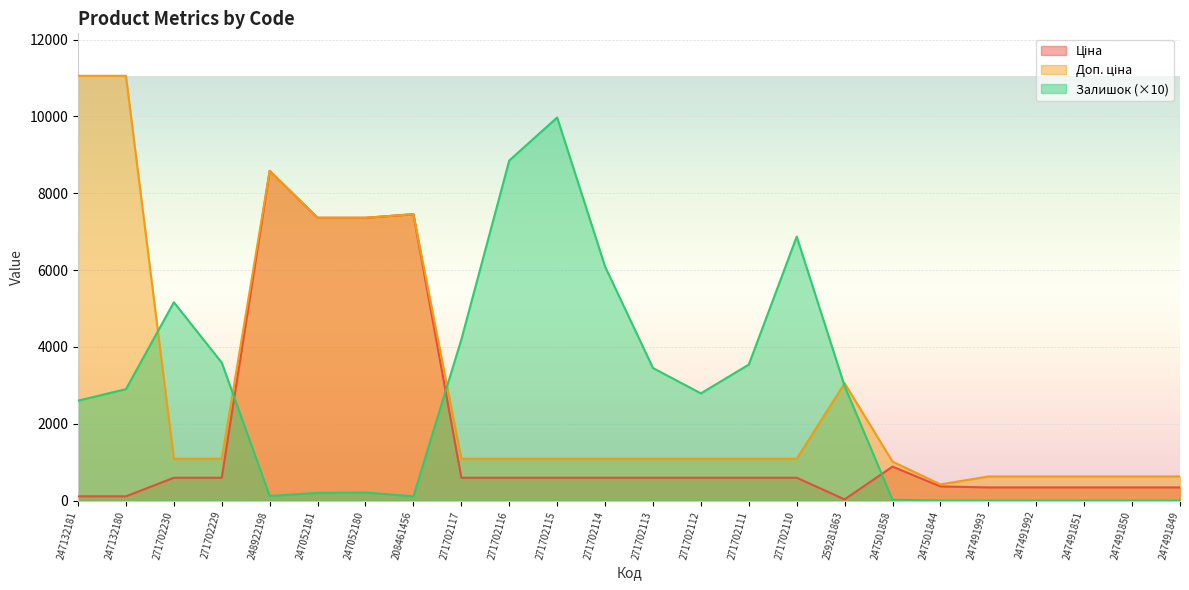

Is it true that Доп. ціна equals 303.9 at 247501858?

False